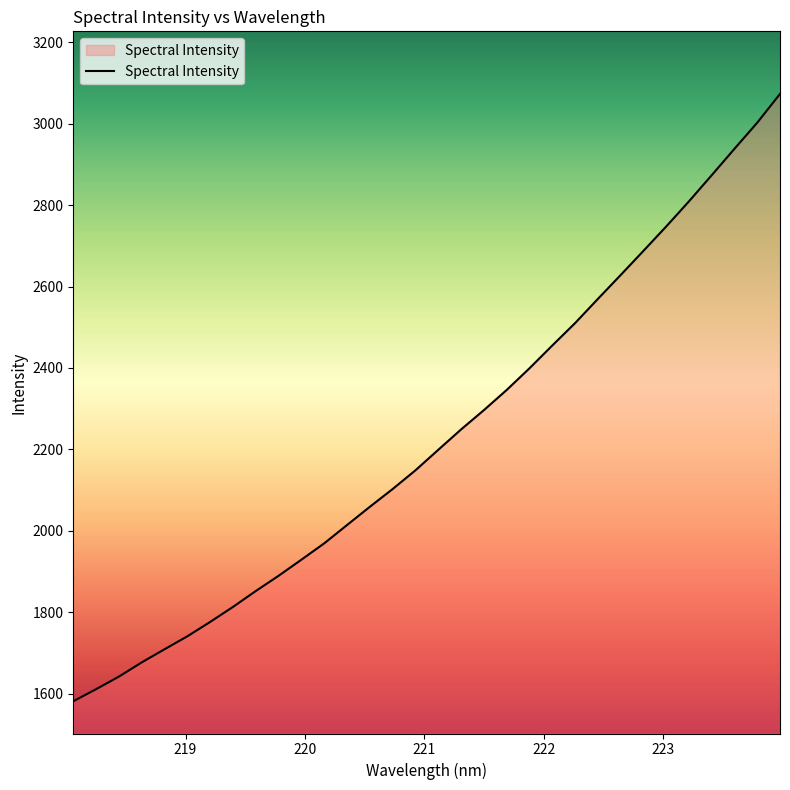

What is the greatest value displayed?

3072.7